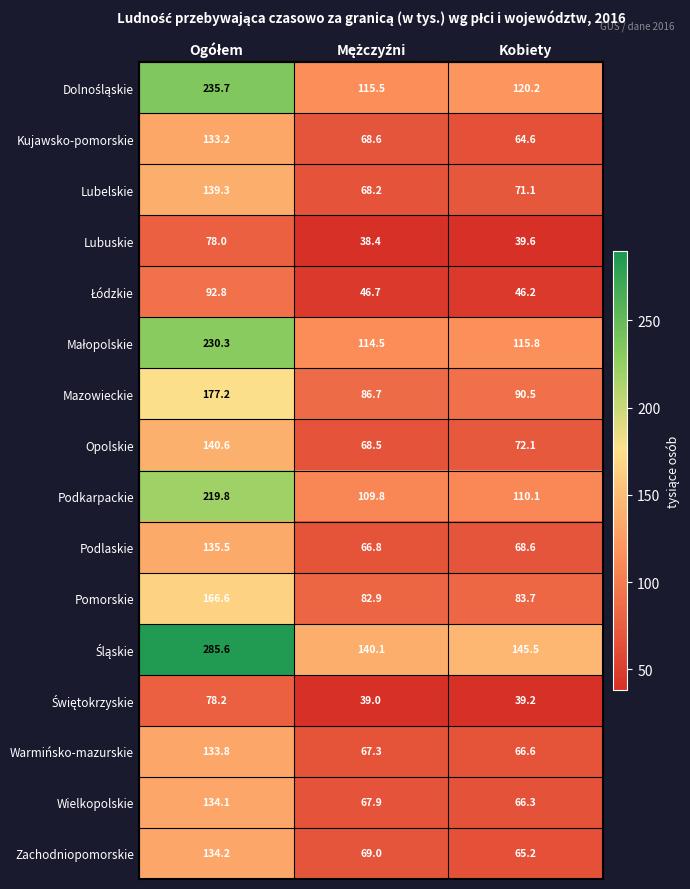

What is the sum of all Podlaskie values?

270.9